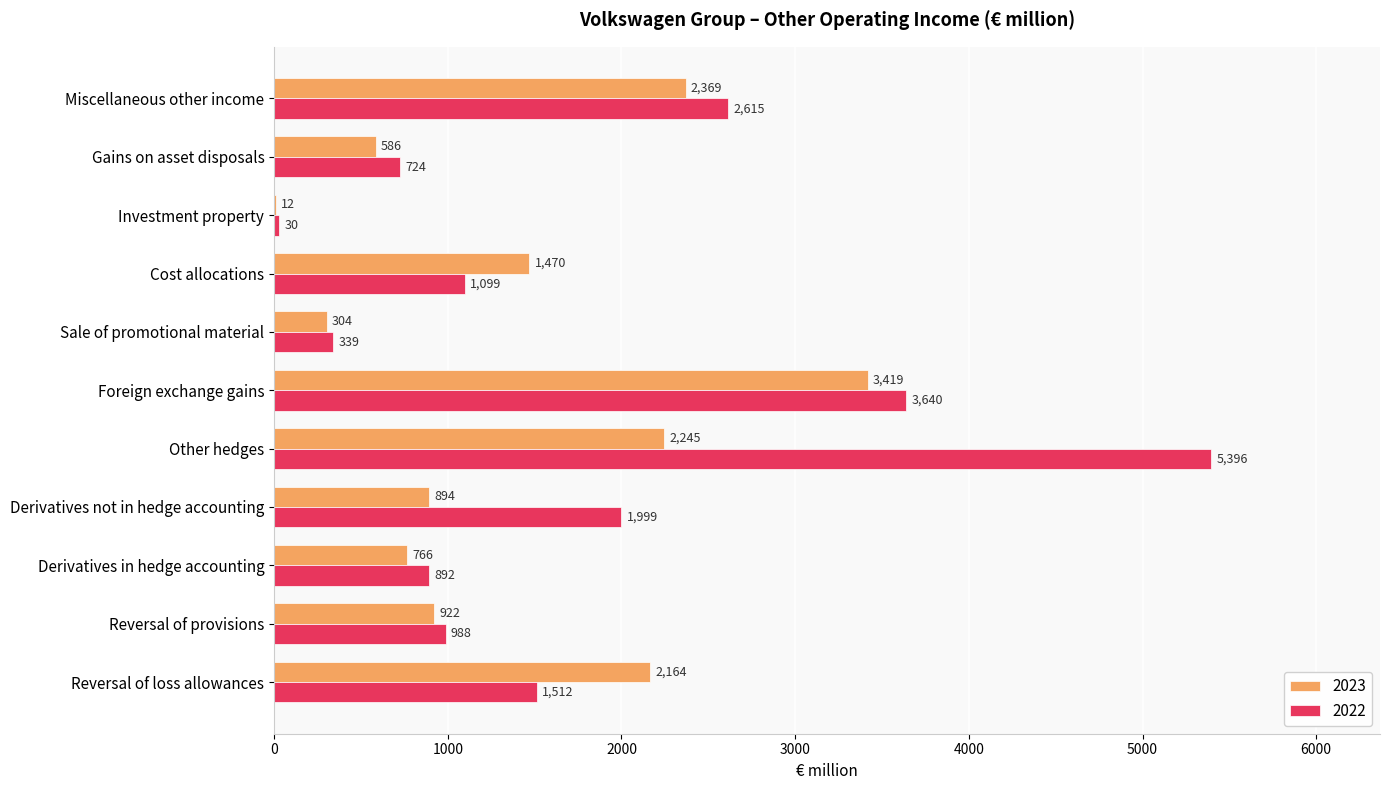

What is the difference between the 2022 values at Miscellaneous other income and Derivatives not in hedge accounting?

616